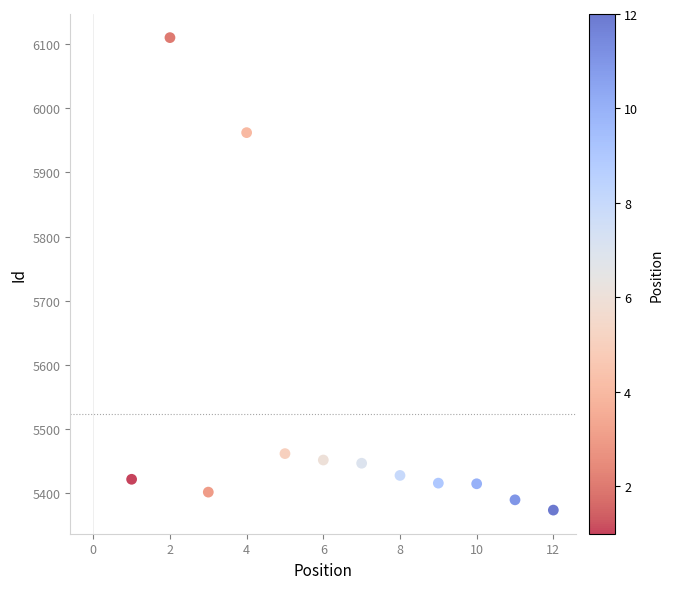

What is the range of X values (max minus min)?

11